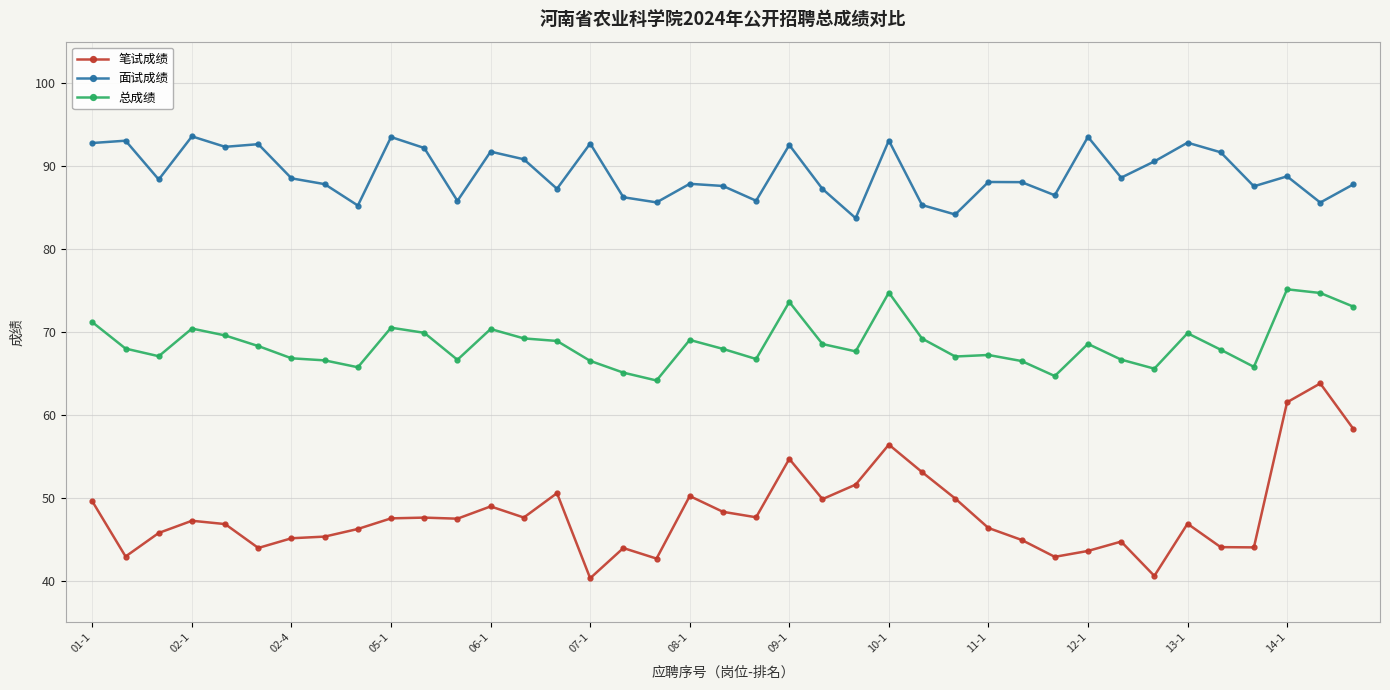

What is the maximum value shown in the chart?

93.6